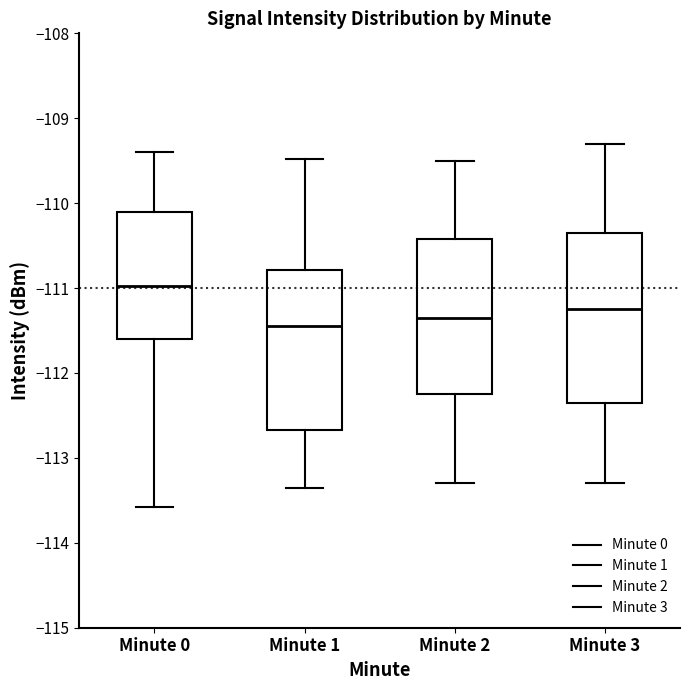

Which box is the tallest, from its lower edge to its upper edge?

Minute 3